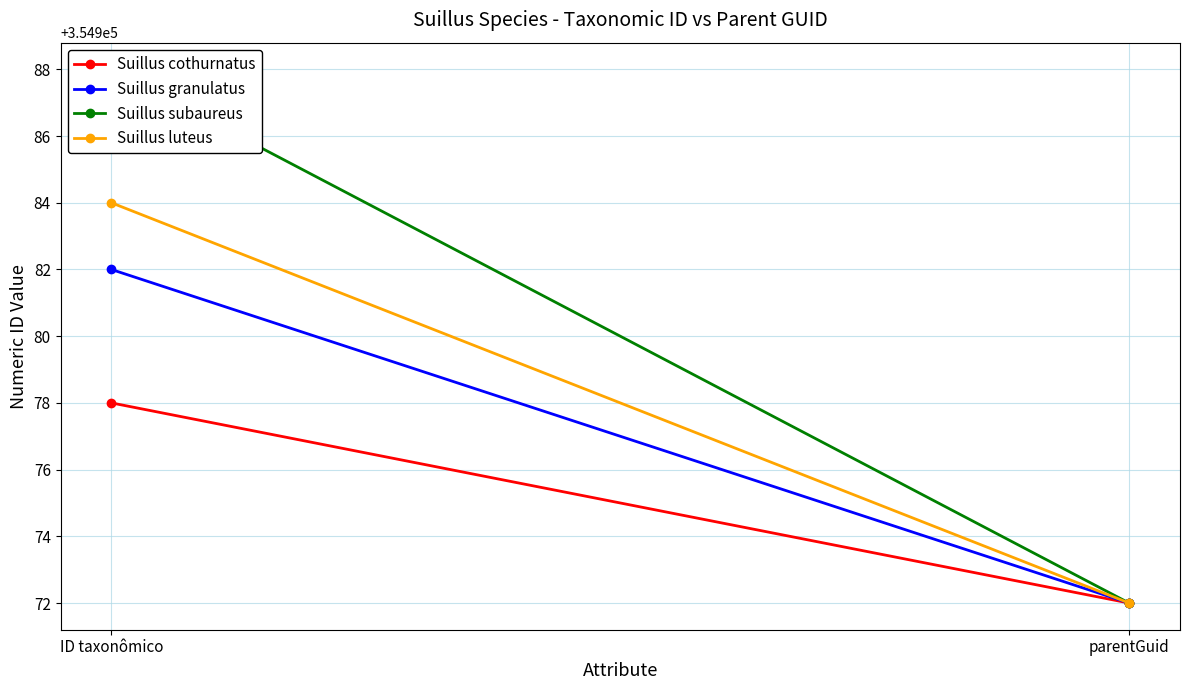

Which series changed the most between ID taxonômico and parentGuid?

Suillus subaureus